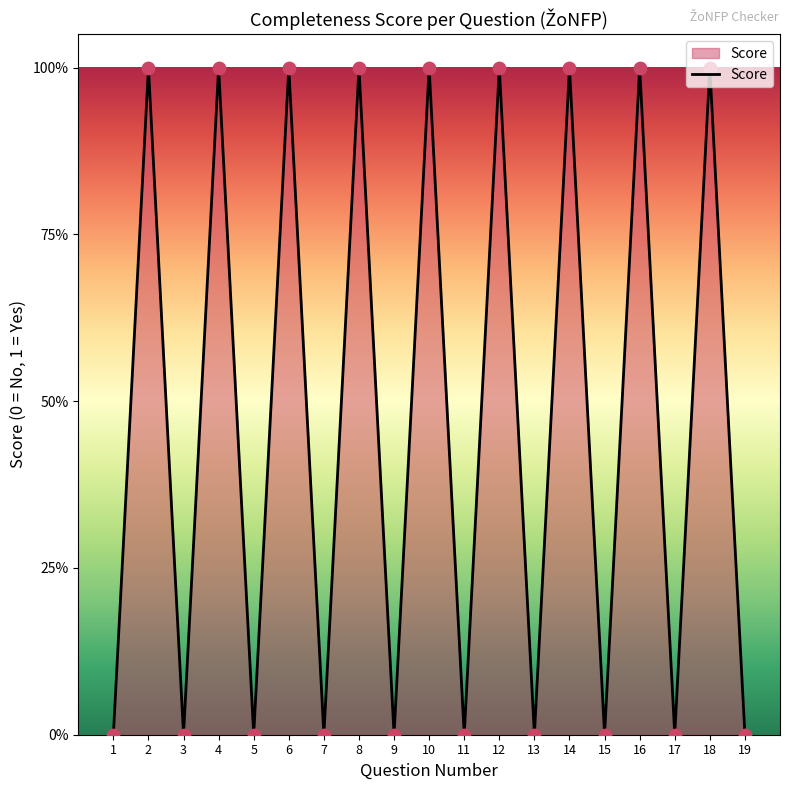

Between 14 and 10, which is larger?

14